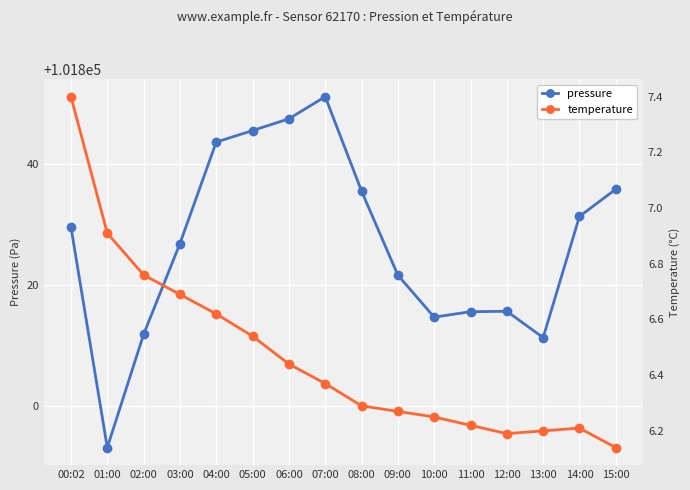

List the series in order of their overall mean, lowest first.

temperature, pressure